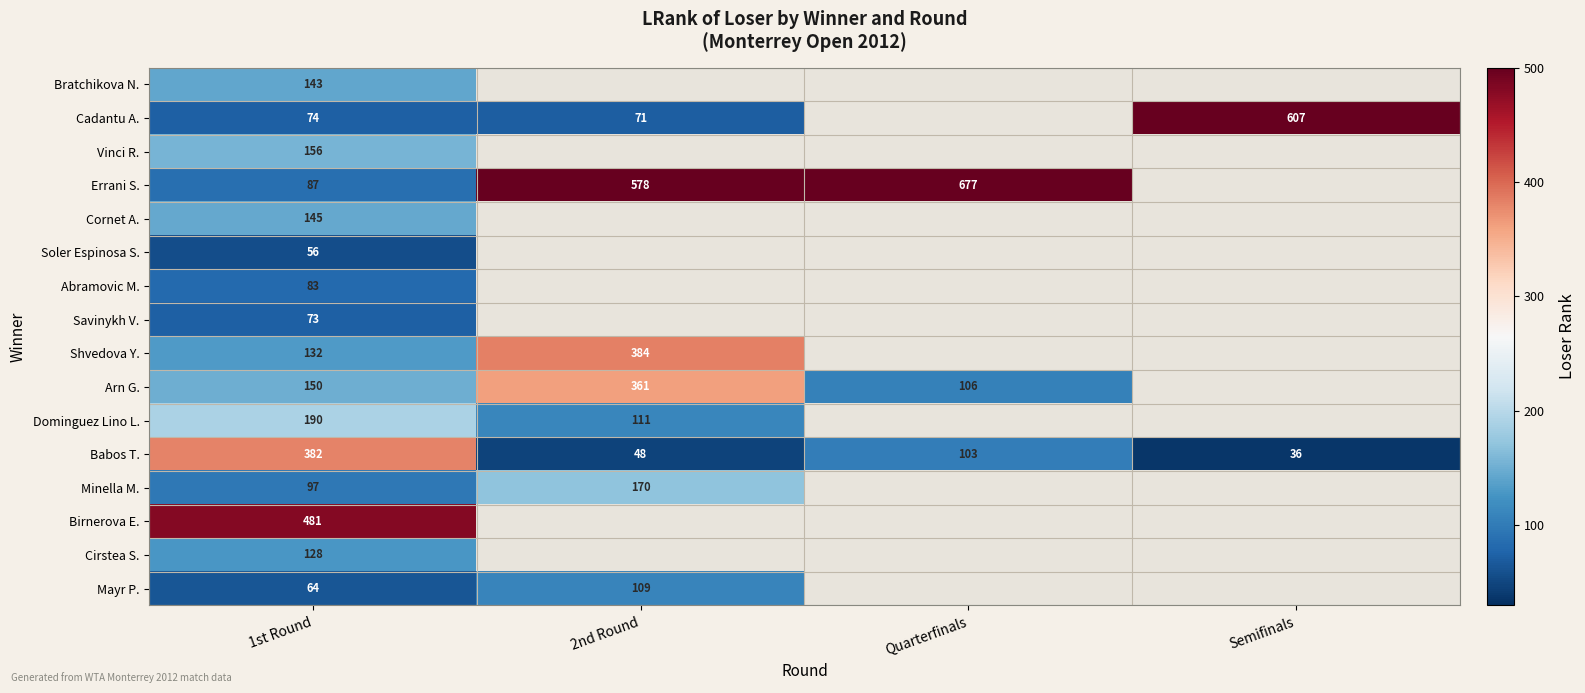

What value does the Babos T. series have at Quarterfinals, to the nearest 10?

100